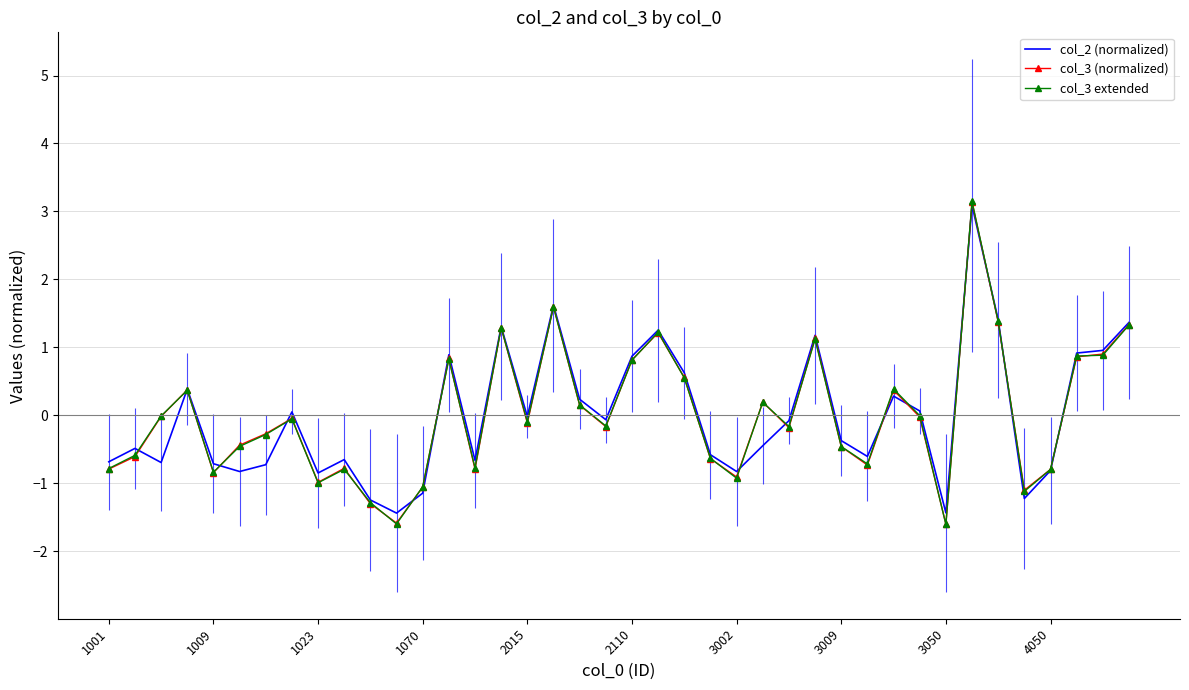

What is the difference between the maximum and minimum values in the col_3 (normalized) series?

4.7